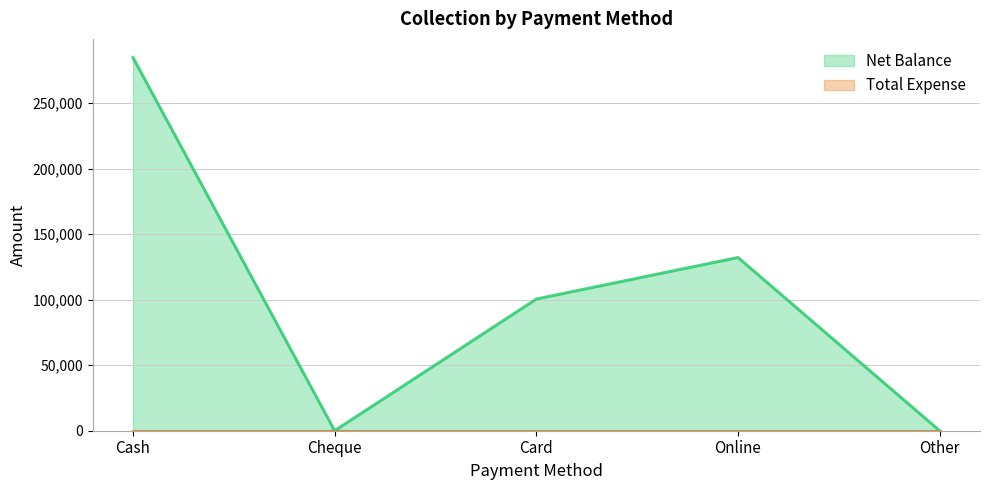

What is the value of the 4th point from the left?

132200